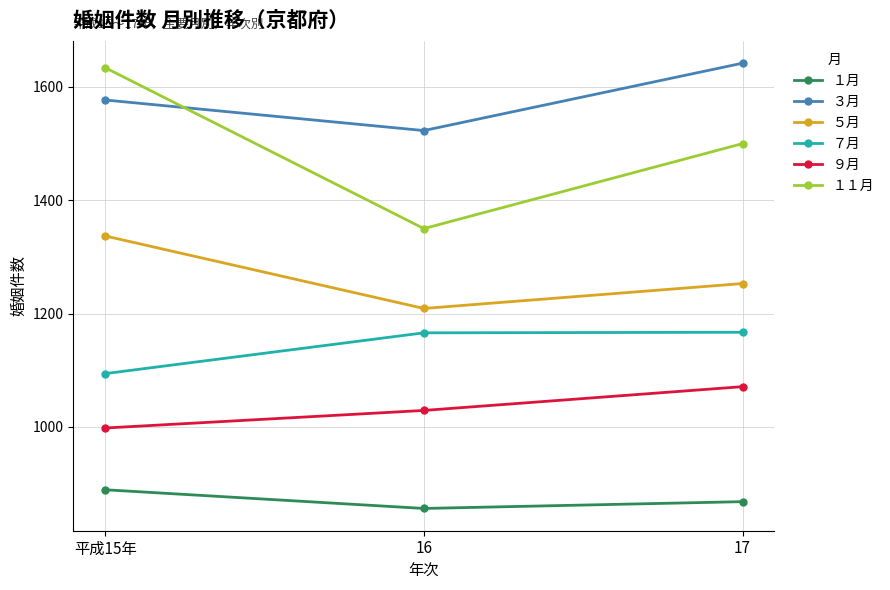

At which category does the chart reach its minimum across all series?

16